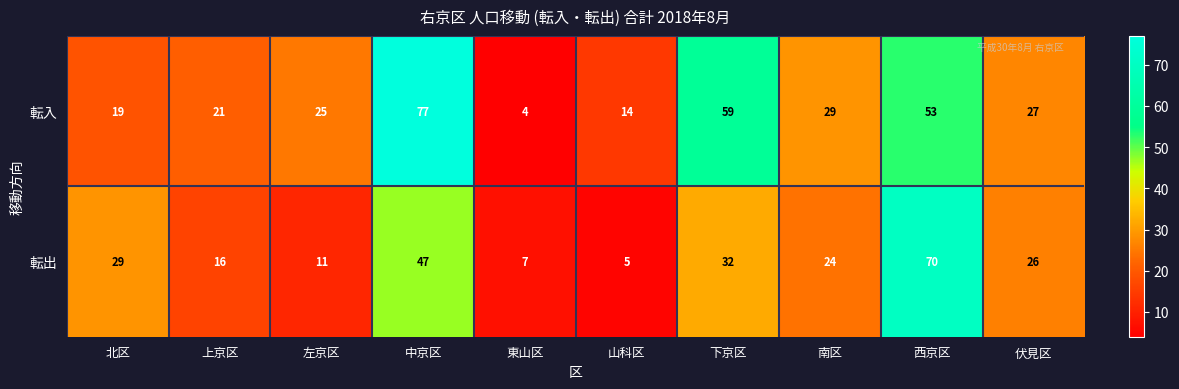

What is the average value of the 転出 series?

27